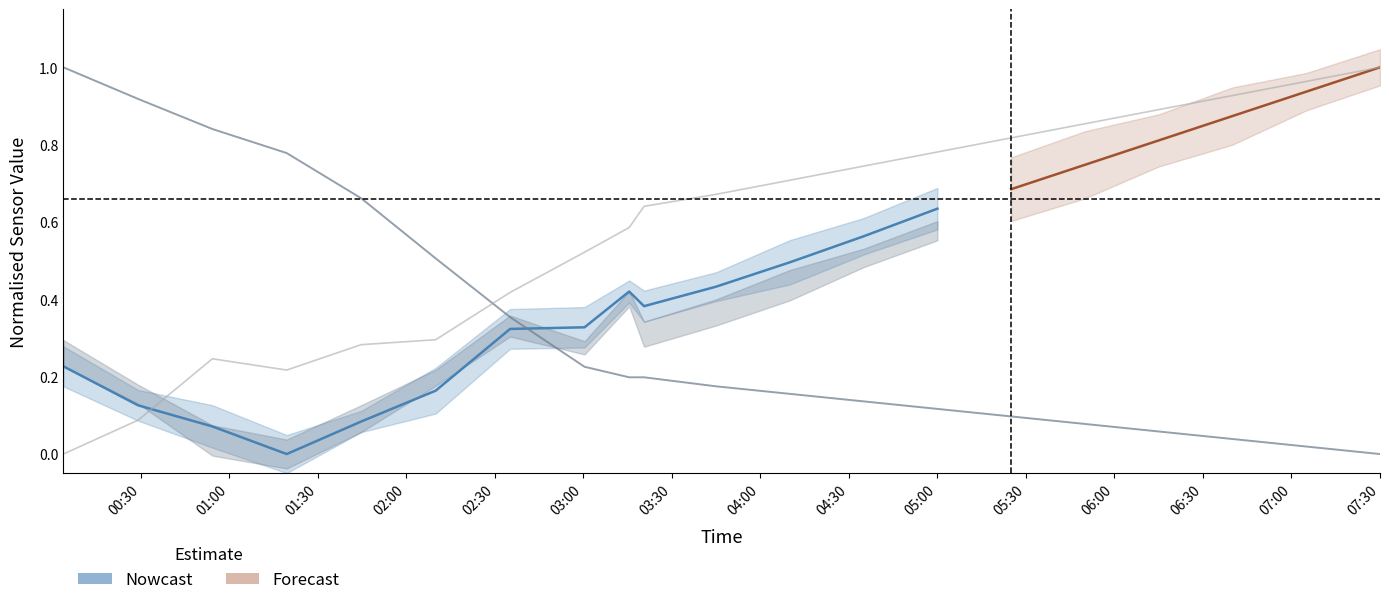

Reading left to right, transcribe all the data shown in this chart.

BME280_temperature: 1.0	0.9	0.8	0.8	0.7	0.5	0.4	0.2	0.2	0.2	0.2	0.2	0.1	0.1	0.1	0.1	0.1	0.0	0.0	0.0
BME280_humidity: 0.0	0.1	0.2	0.2	0.3	0.3	0.4	0.5	0.6	0.6	0.7	0.7	0.7	0.8	0.8	0.9	0.9	0.9	1.0	1.0